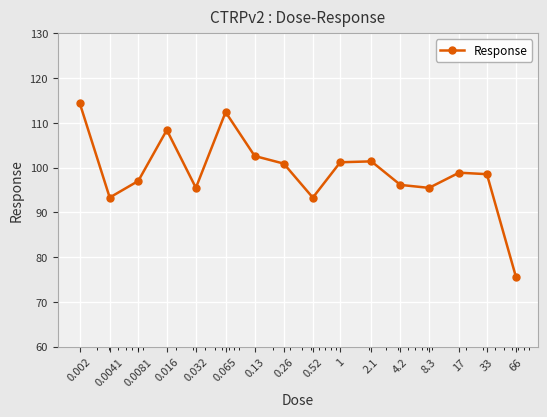

What is the difference between the maximum and minimum values?

38.9